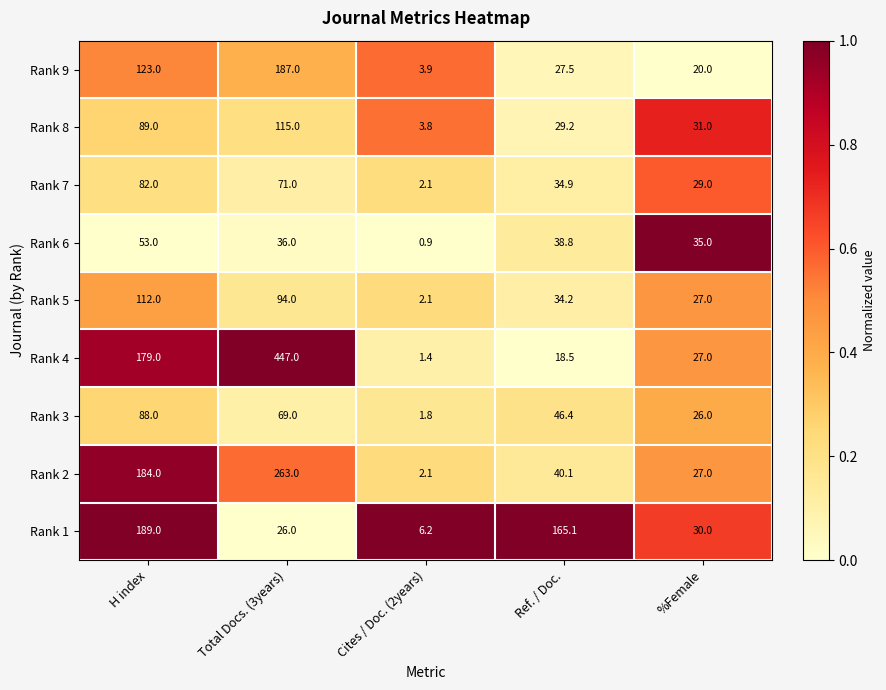

What is the maximum value shown in the chart?

447.0